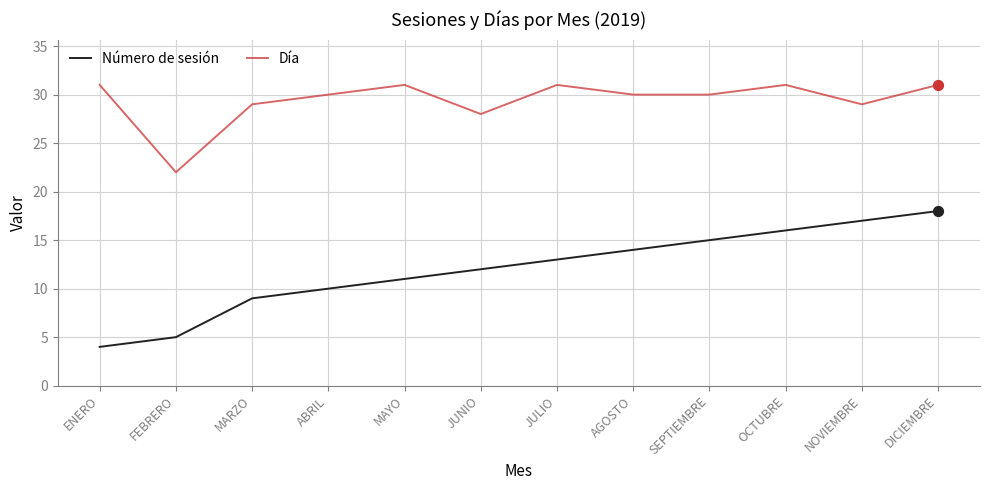

At how many categories does at least one series exceed 23?

11